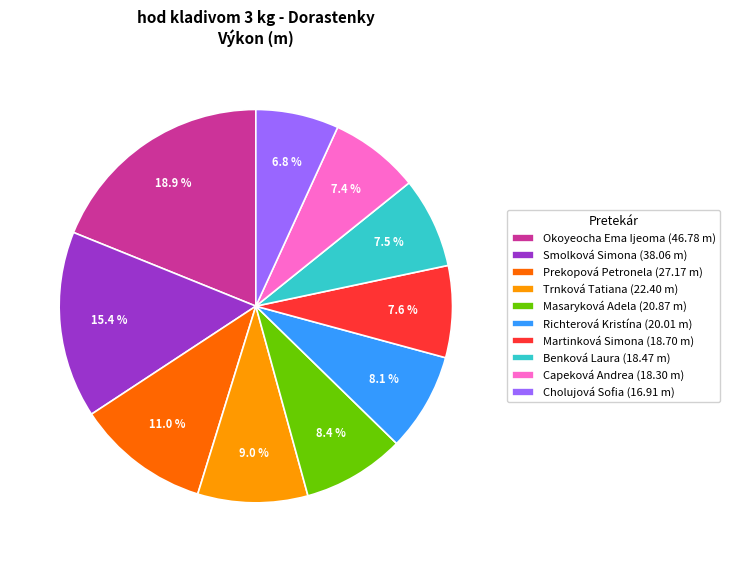

To the nearest percent, what percentage of the pie is Capeková Andrea?

7%